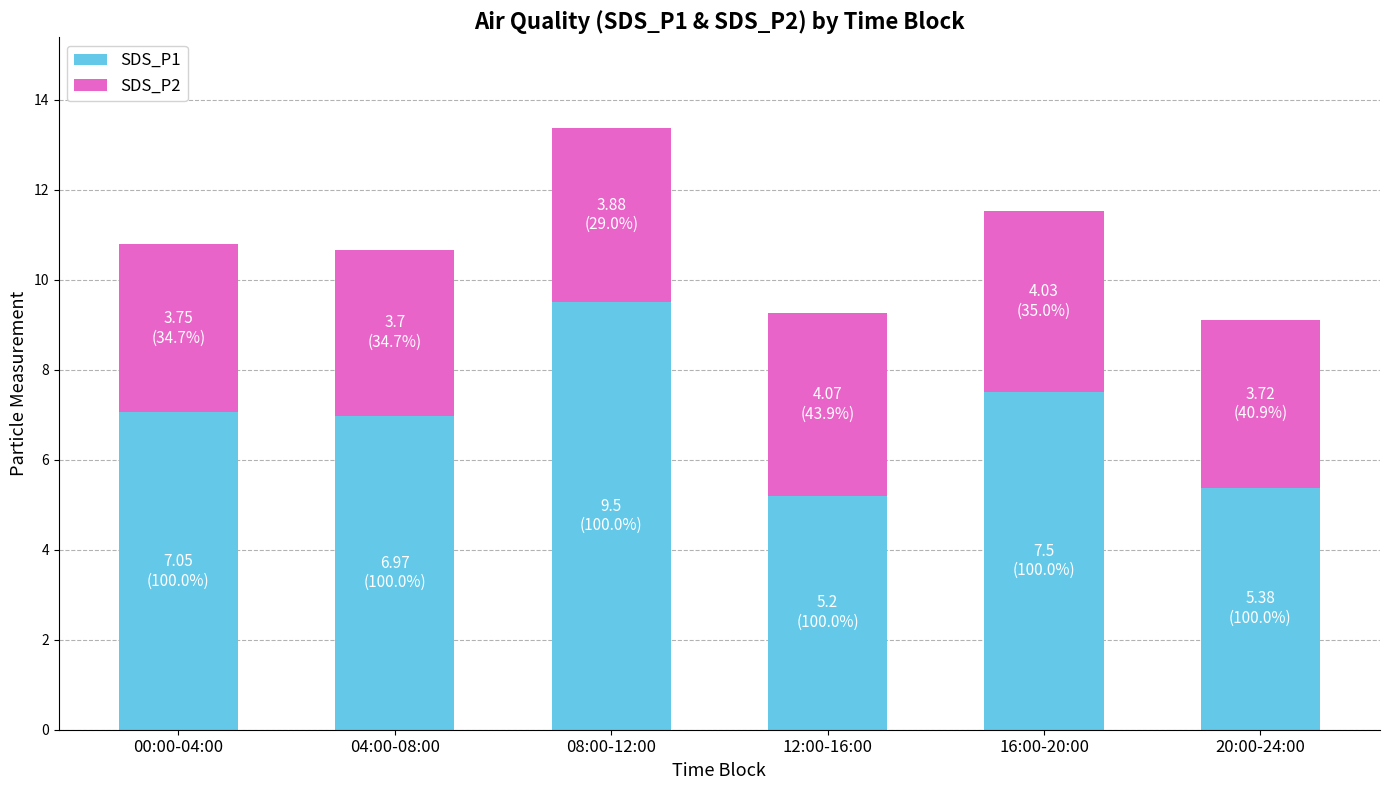

Are the bars horizontal?

No